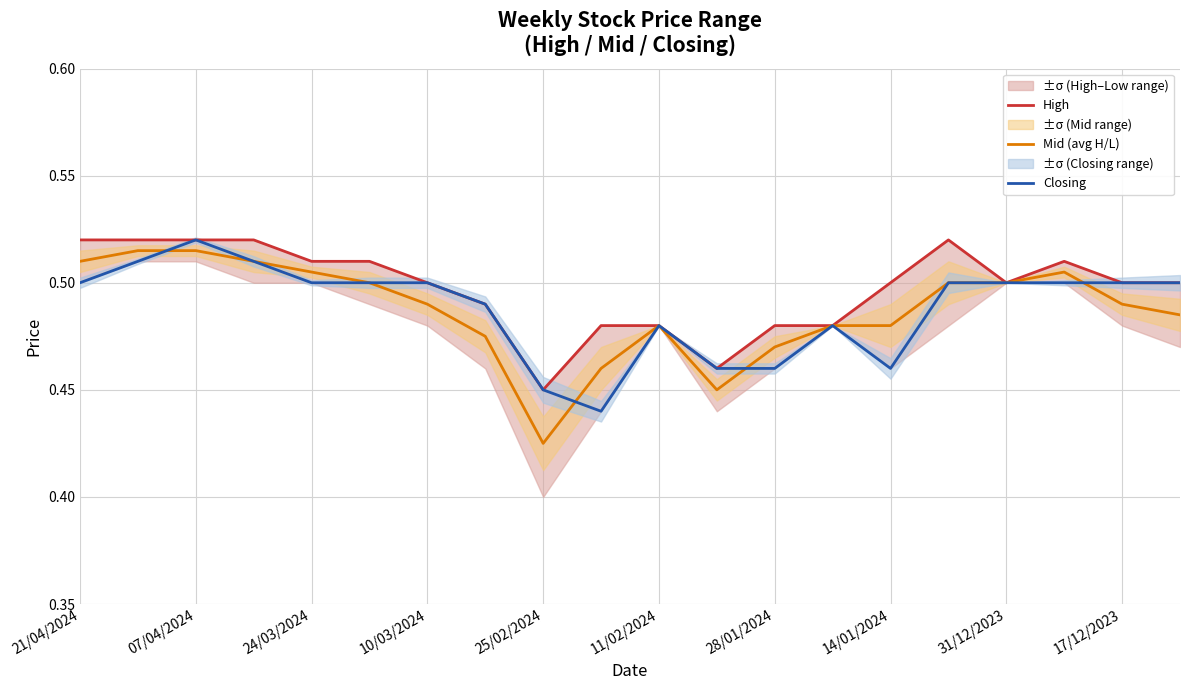

True or false: Closing and High cross at least once.

False